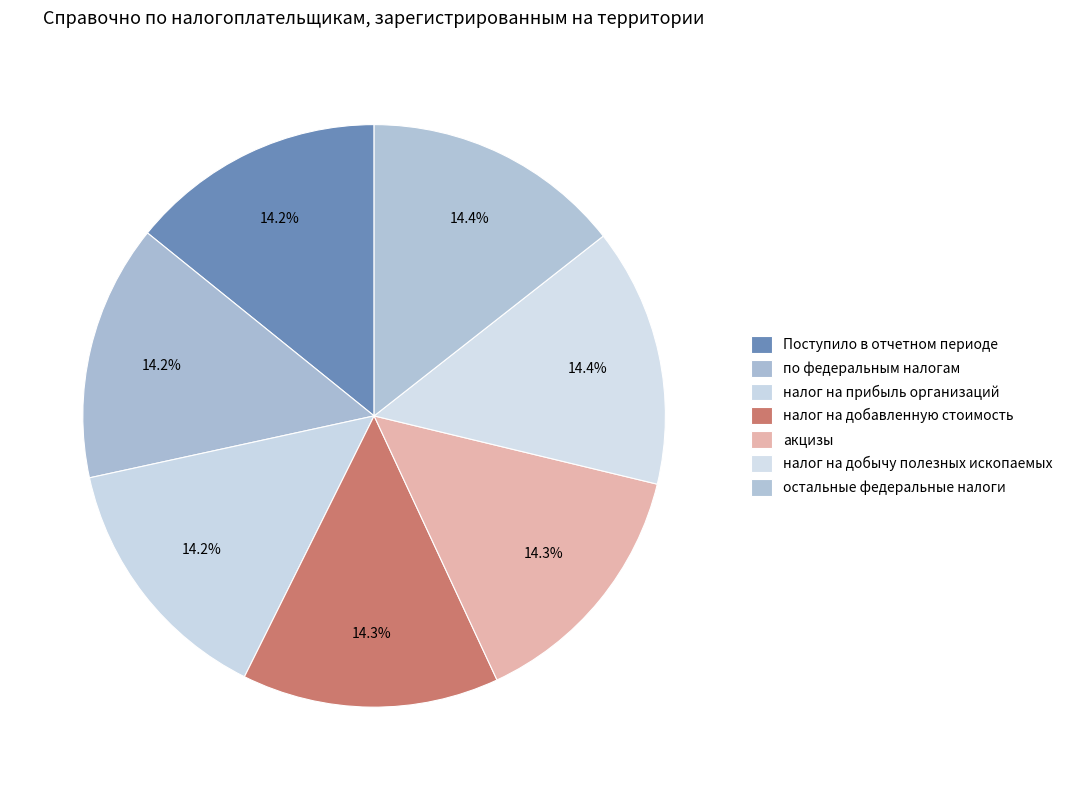

To the nearest percent, what is the combined percentage of налог на добавленную стоимость and остальные федеральные налоги?

29%